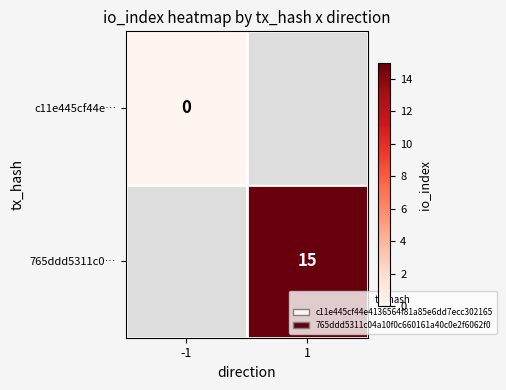

Which label corresponds to the smallest value in the chart?

-1